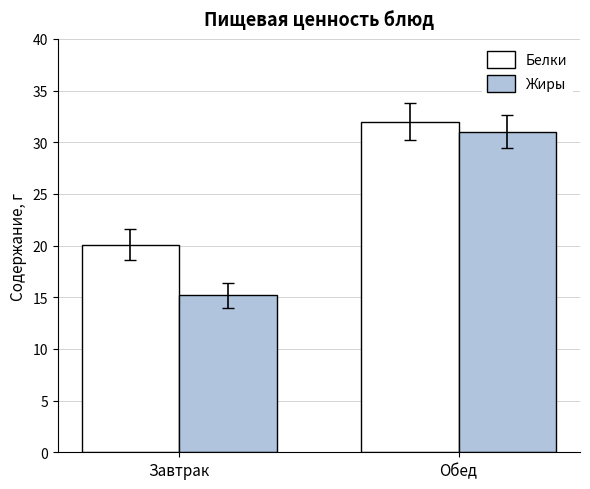

Between Завтрак and Обед, which series saw the biggest shift?

Жиры